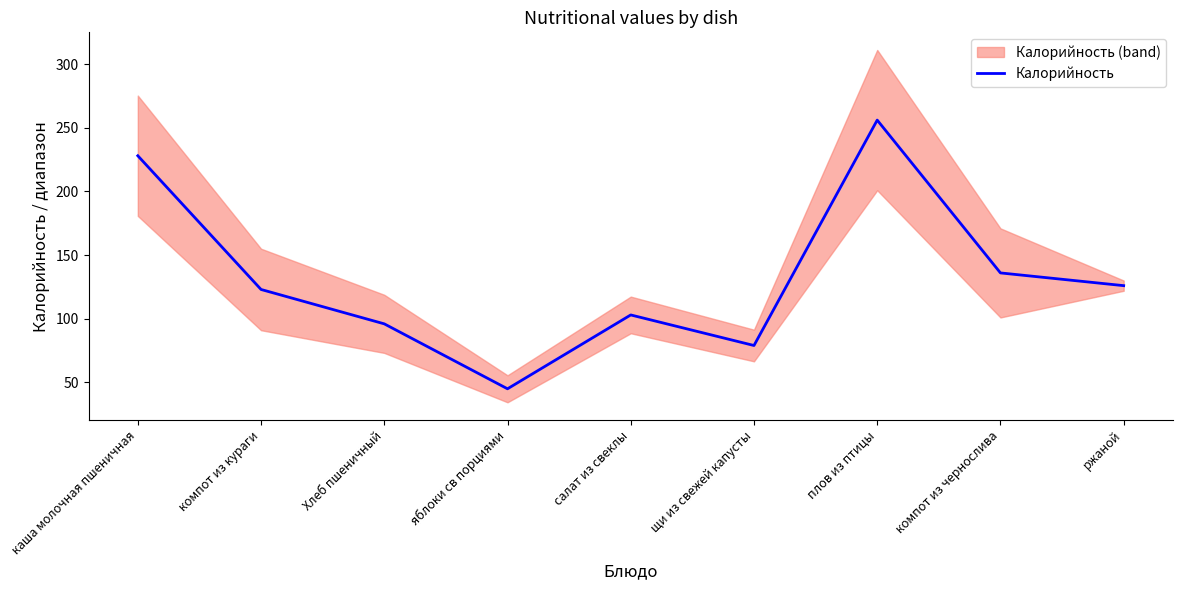

What position from the left is ржаной?

9